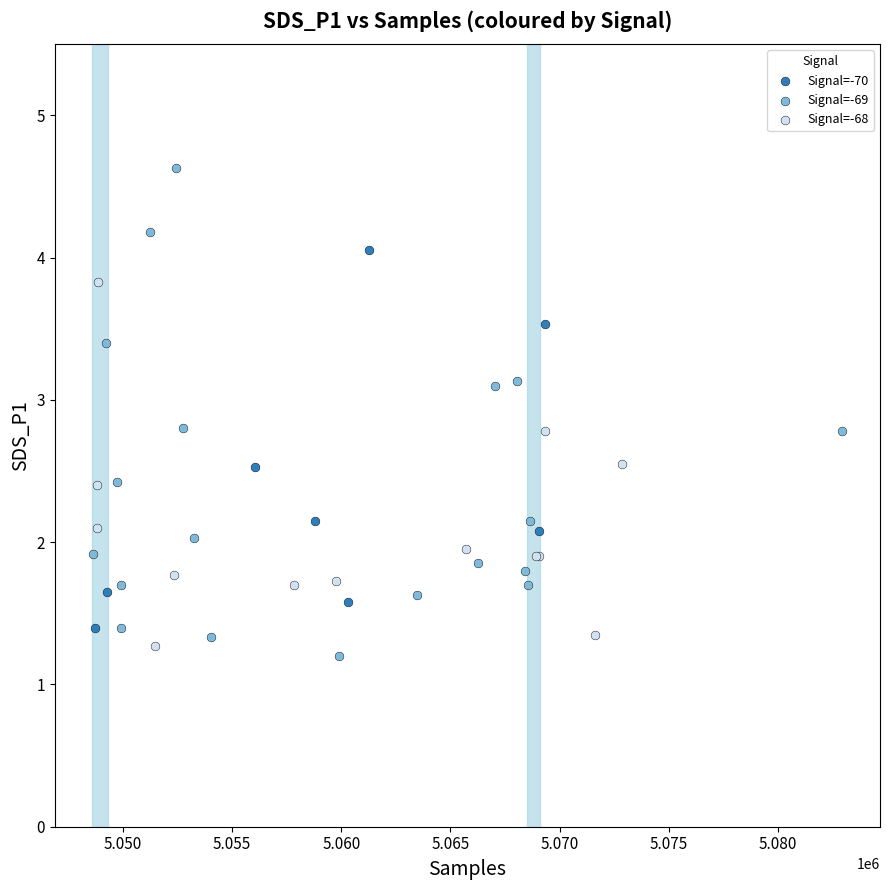

Which series reaches the maximum Y coordinate?

Signal=-69